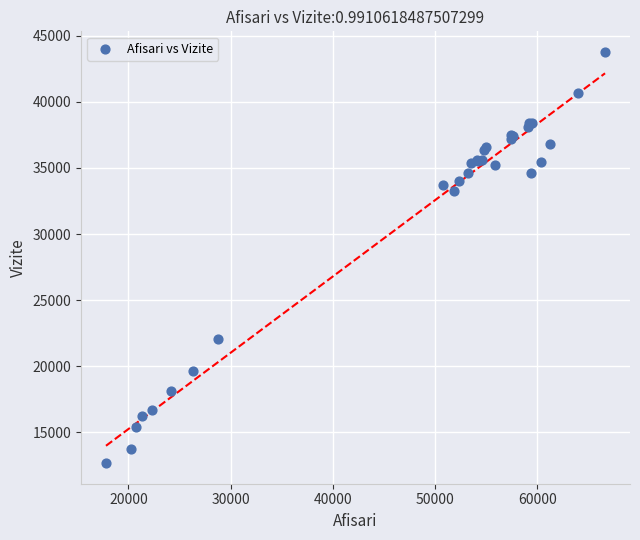

What Y value in the scatter plot is closest to 28226?

33236